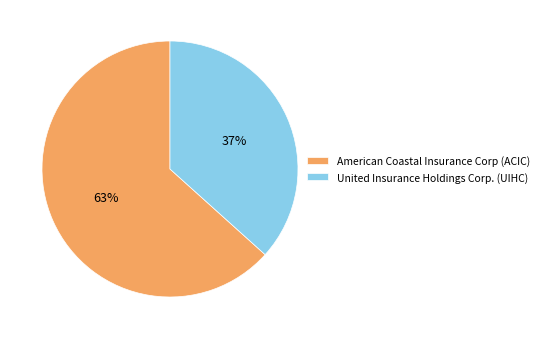

To the nearest percent, what is the average slice percentage?

50%